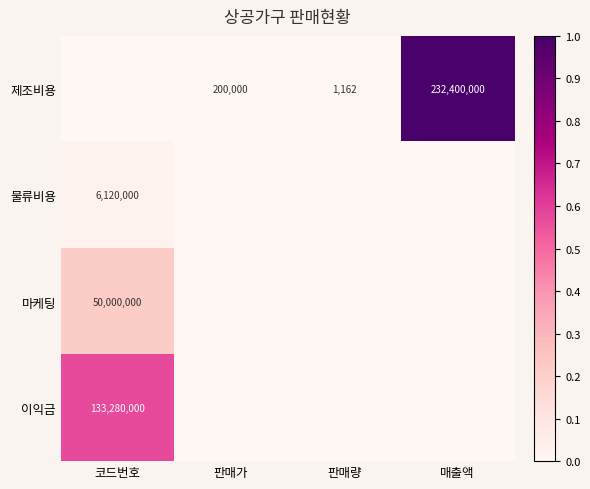

True or false: 마케팅 has a value of 50000000 at 코드번호.

True